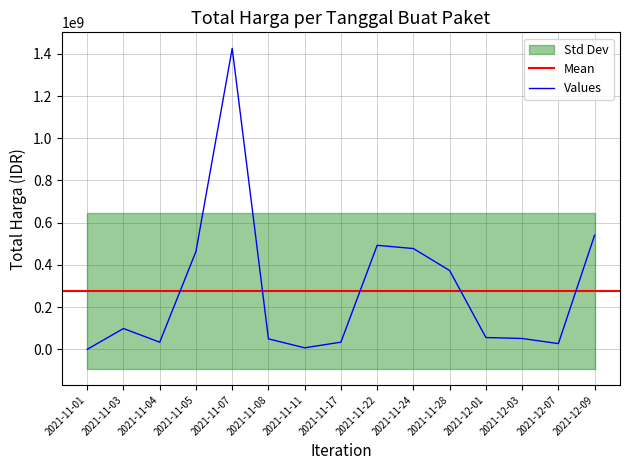

What is the change in value from 2021-11-01 to 2021-11-17?

+33958400